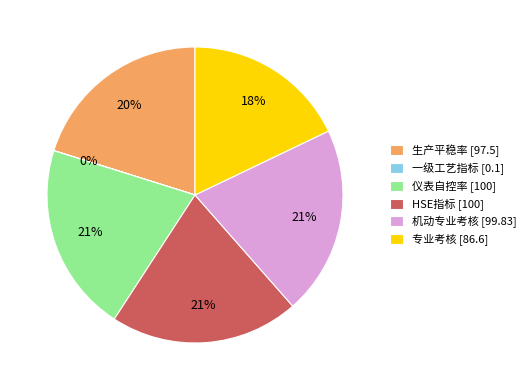

What percentage is the HSE指标 slice, to the nearest percent?

21%